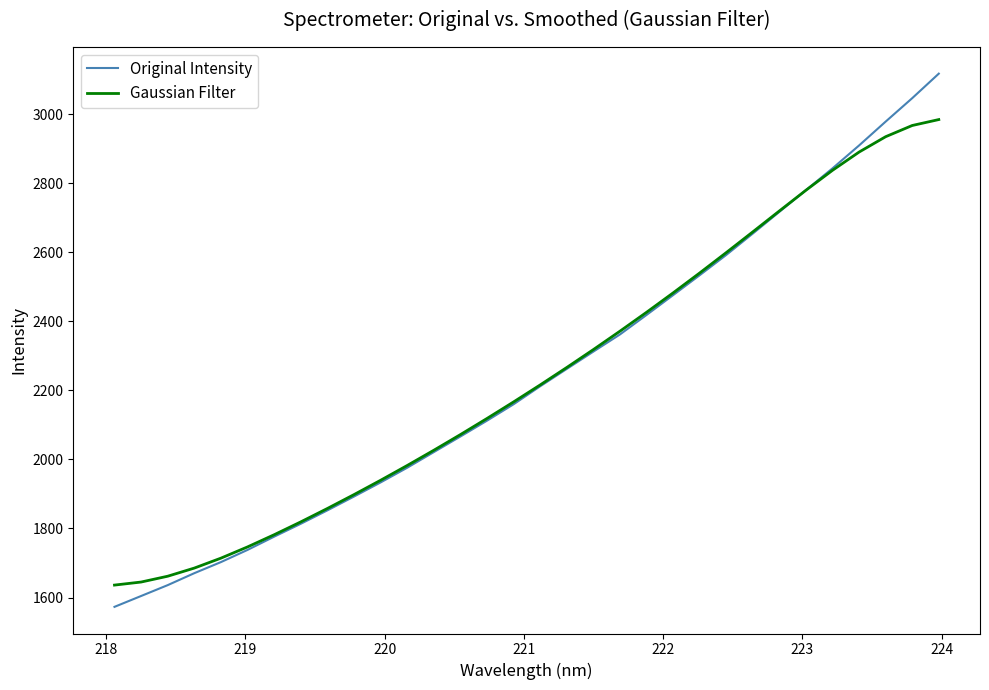

Rank the series by their maximum value, from lowest to highest.

Gaussian Filter, Original Intensity